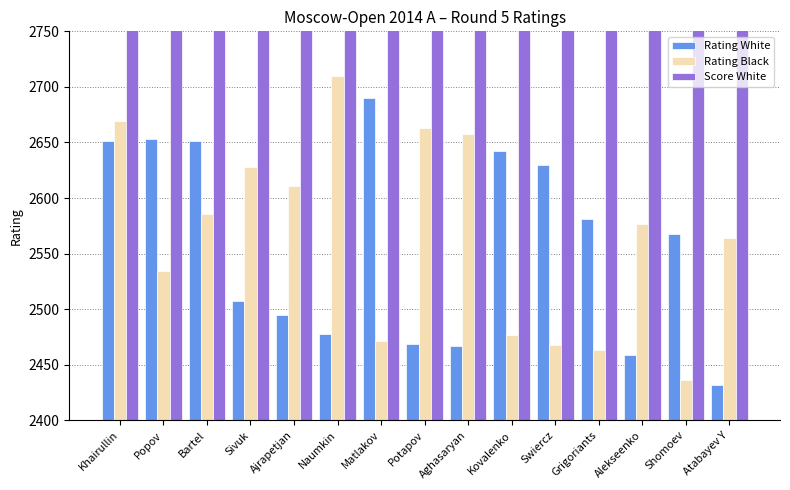

Count the Score White values in the range 4000 to 4300.

14